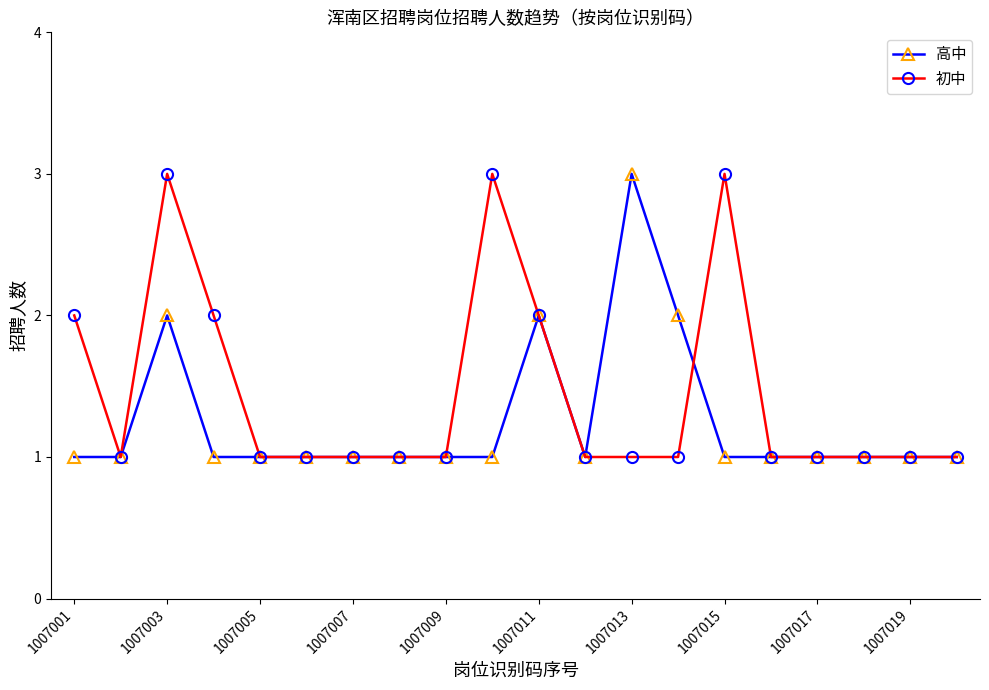

Which series has the largest total across all categories?

初中